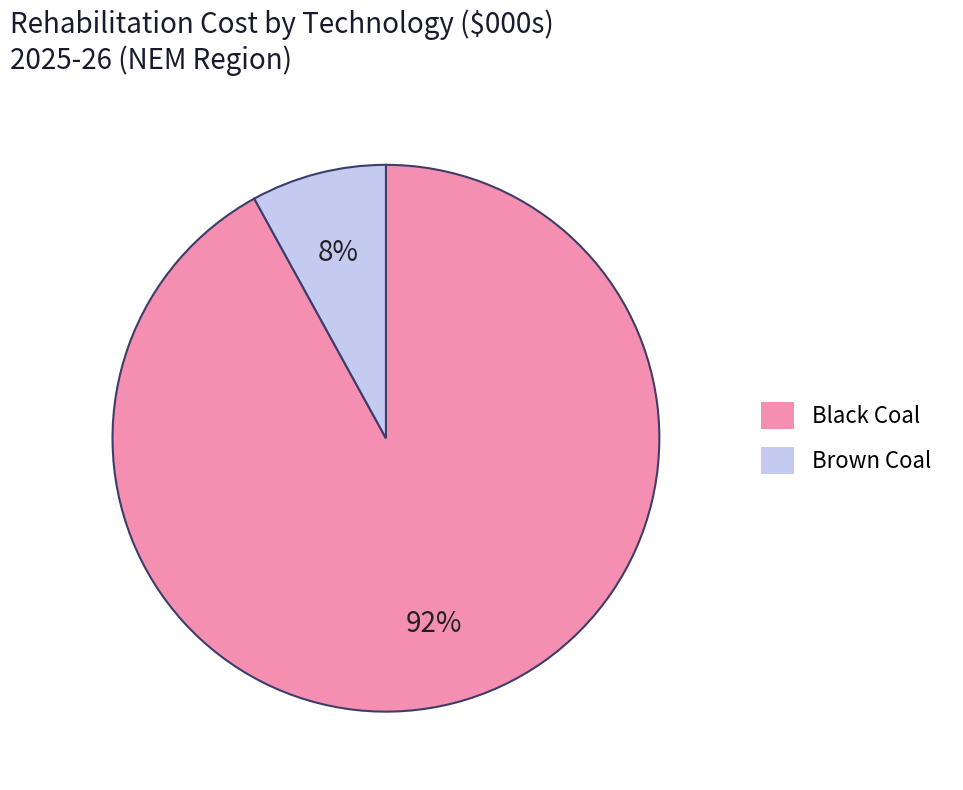

The Black Coal slice represents 92% of the pie. True or false?

True